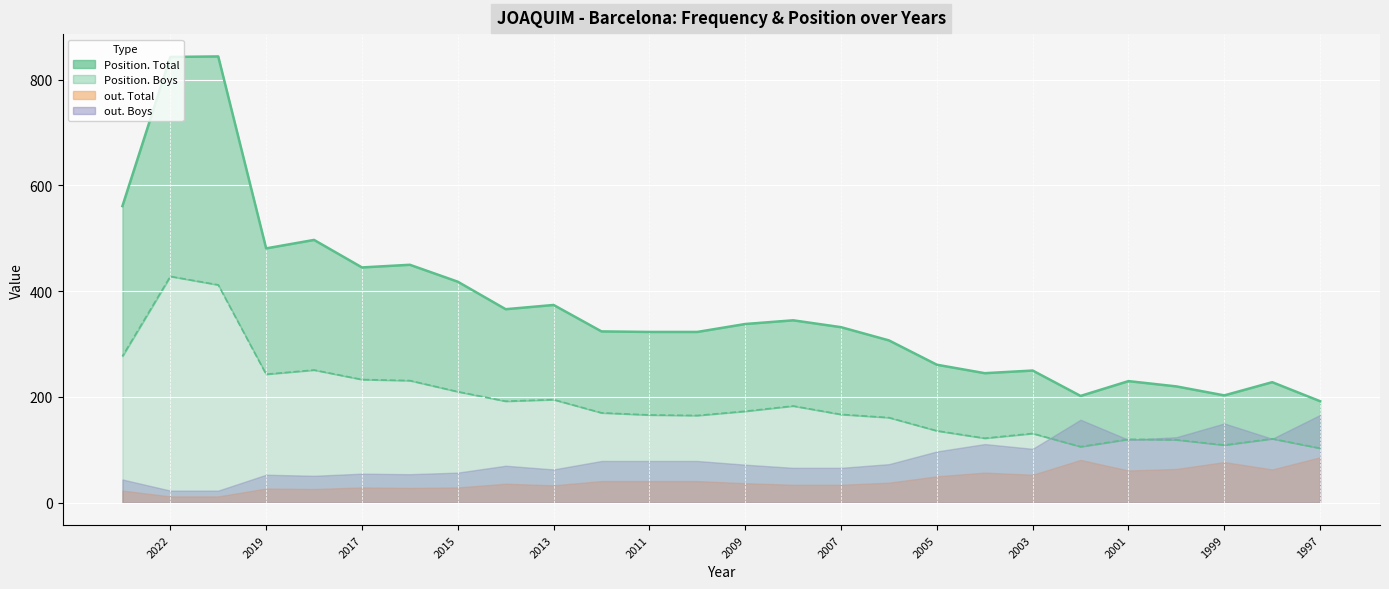

The value of Position. Boys at 2009 is 109. True or false?

False